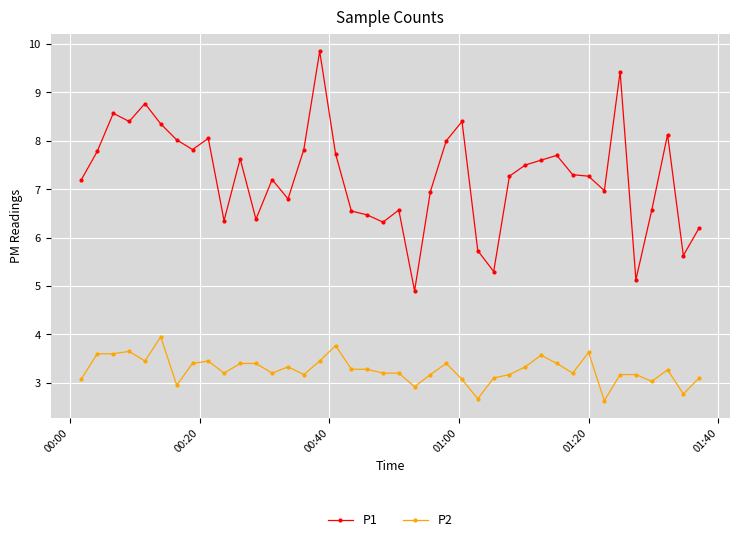

True or false: P2 has more than 0 interior local peaks.

True